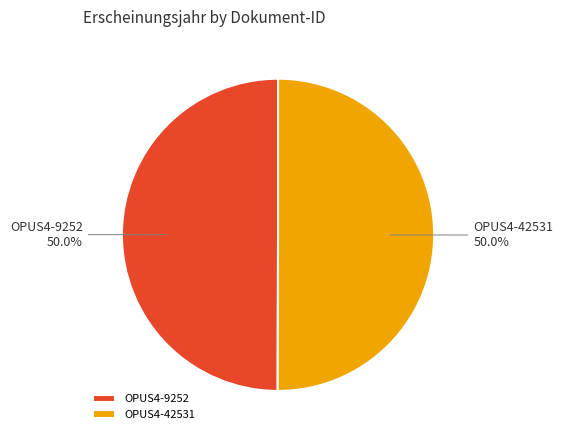

Do OPUS4-9252 and OPUS4-42531 together represent more than half of the pie?

Yes